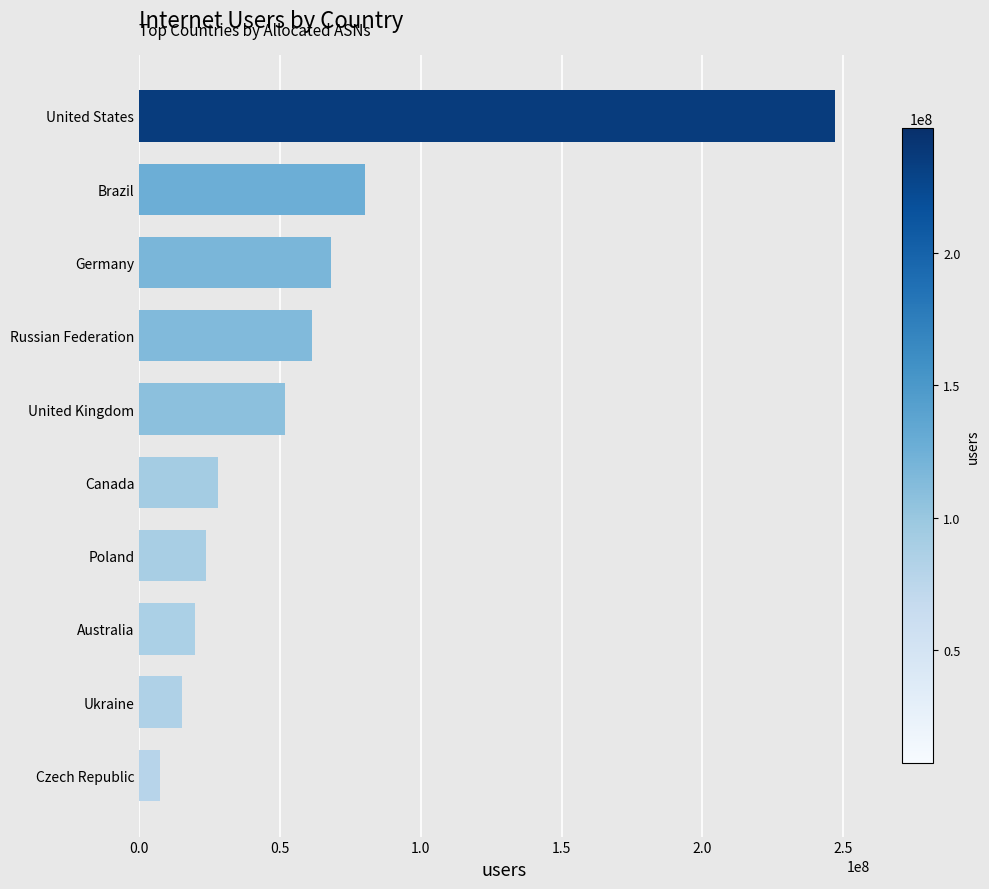

The value at Brazil is 114277098. True or false?

False